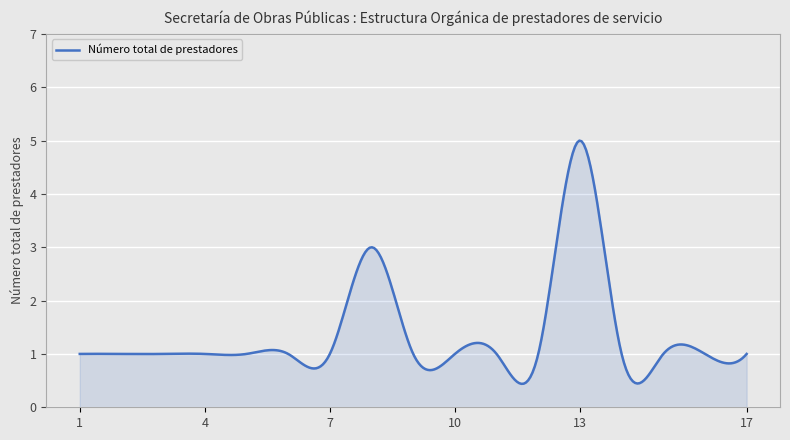

What is the maximum value shown in the chart?

5.0